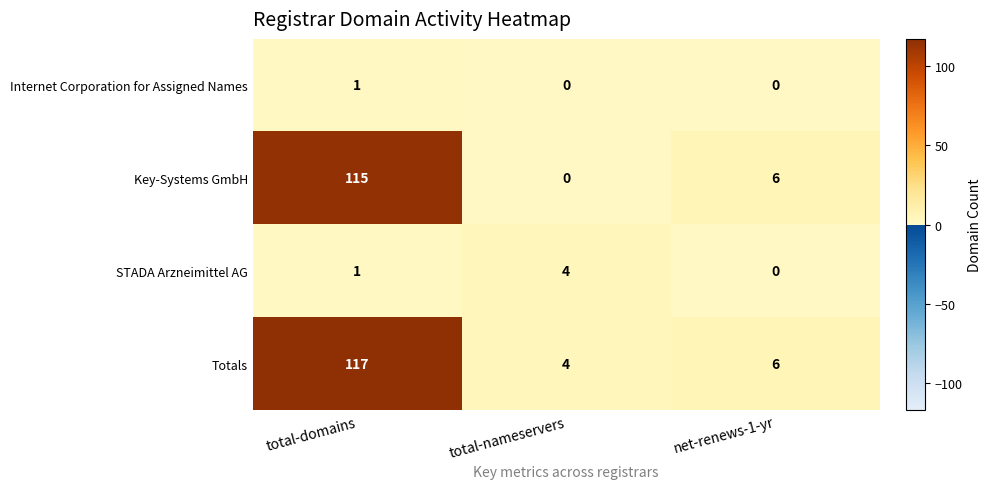

What is the greatest value displayed?

117